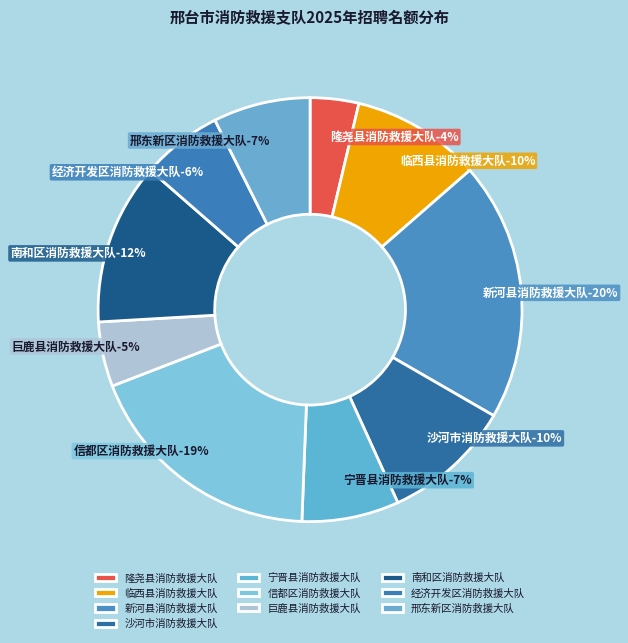

Is it true that 南和区消防救援大队 is 1% of the pie?

False